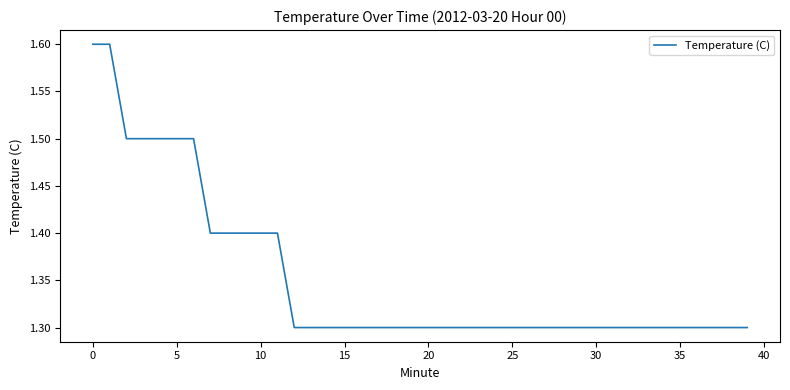

What is the difference between the maximum and minimum values?

0.3